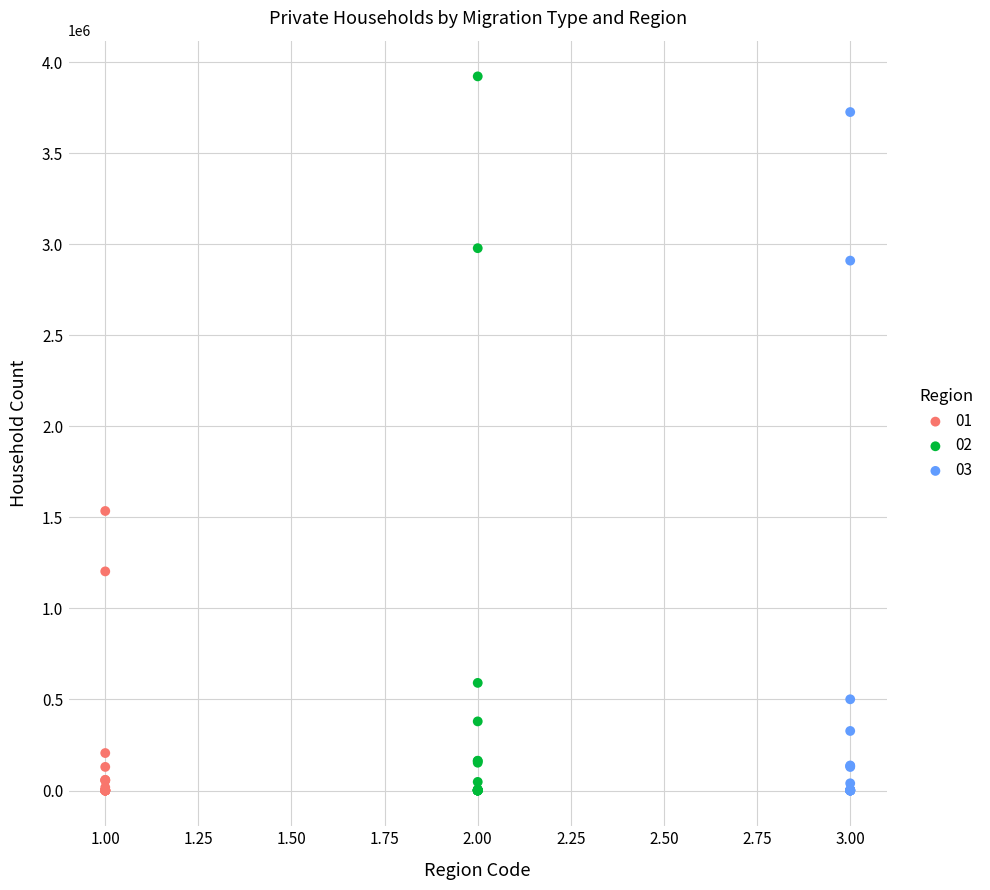

What are all the series names shown in the legend?

01, 02, 03